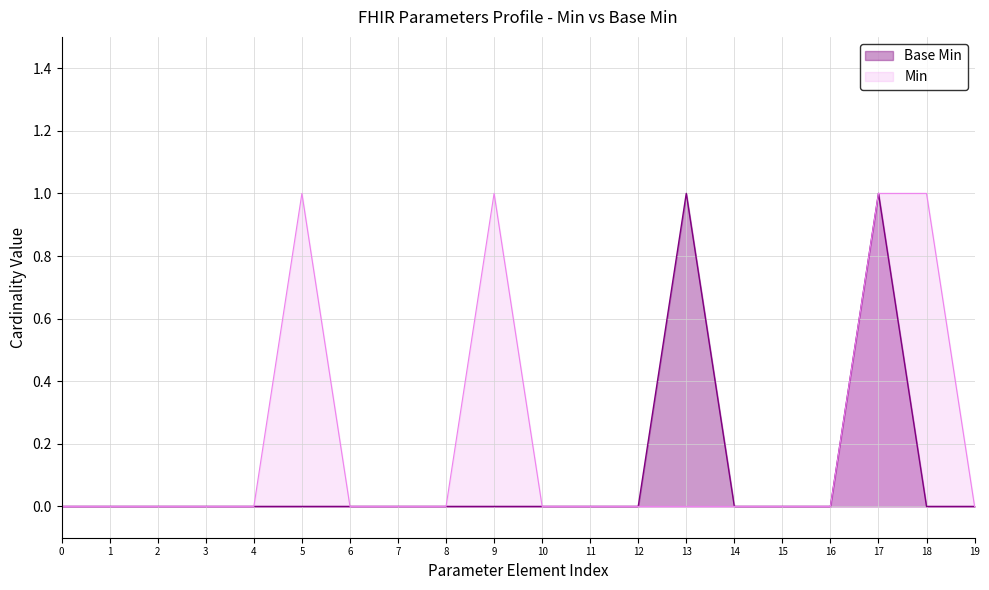

List the series in order of their overall mean, lowest first.

Base Min, Min